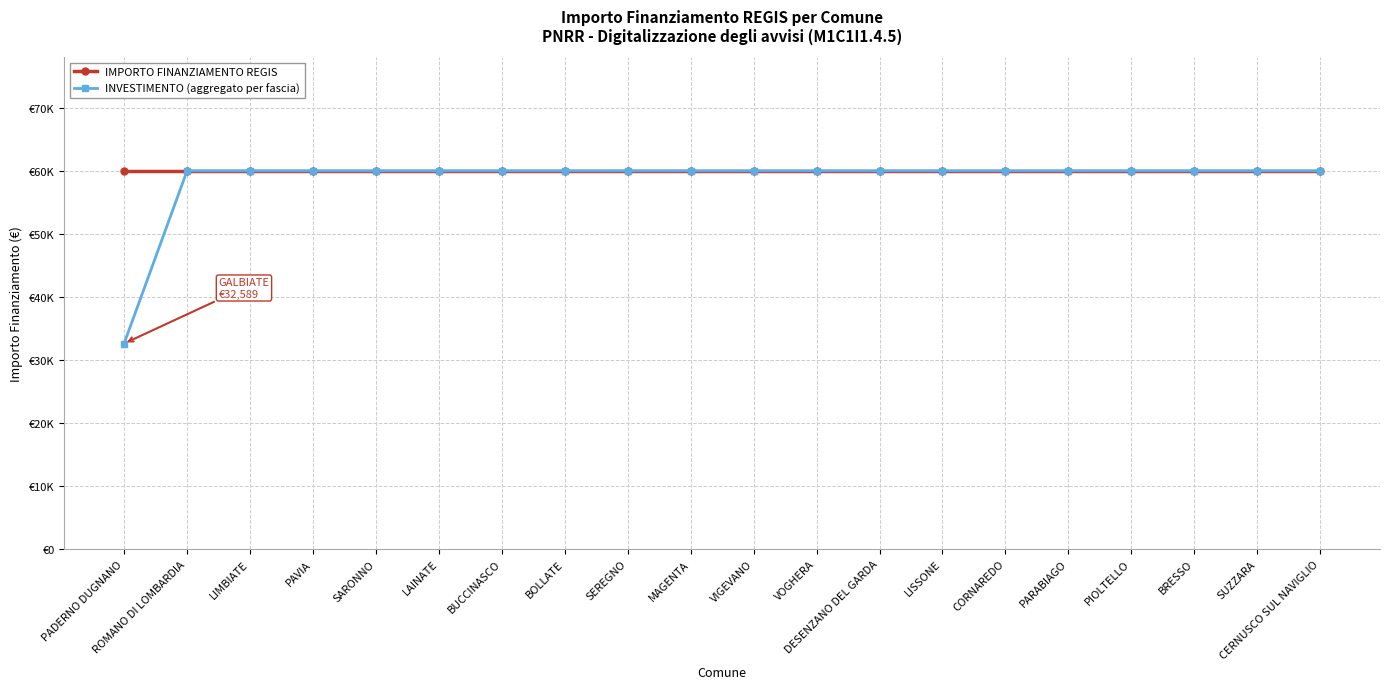

What is the approximate value of IMPORTO FINANZIAMENTO REGIS at MAGENTA?

59966